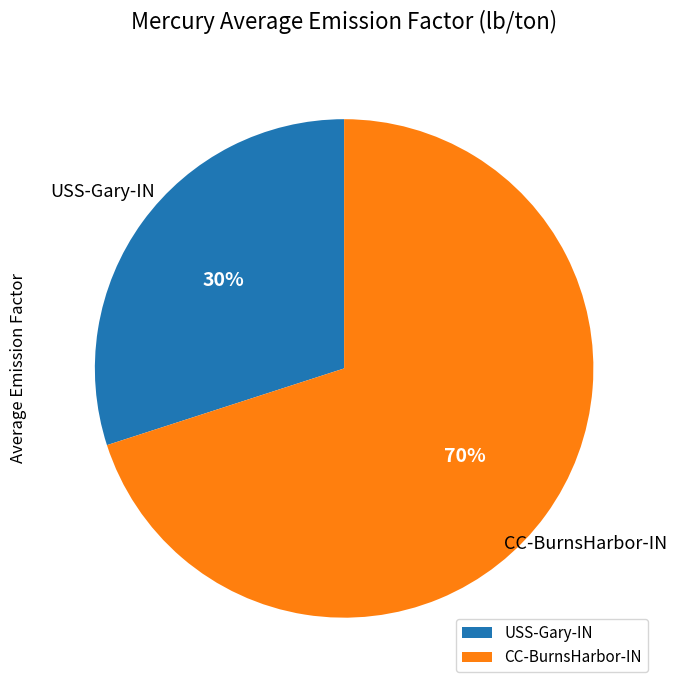

Combined, do CC-BurnsHarbor-IN and USS-Gary-IN account for over 50%?

Yes